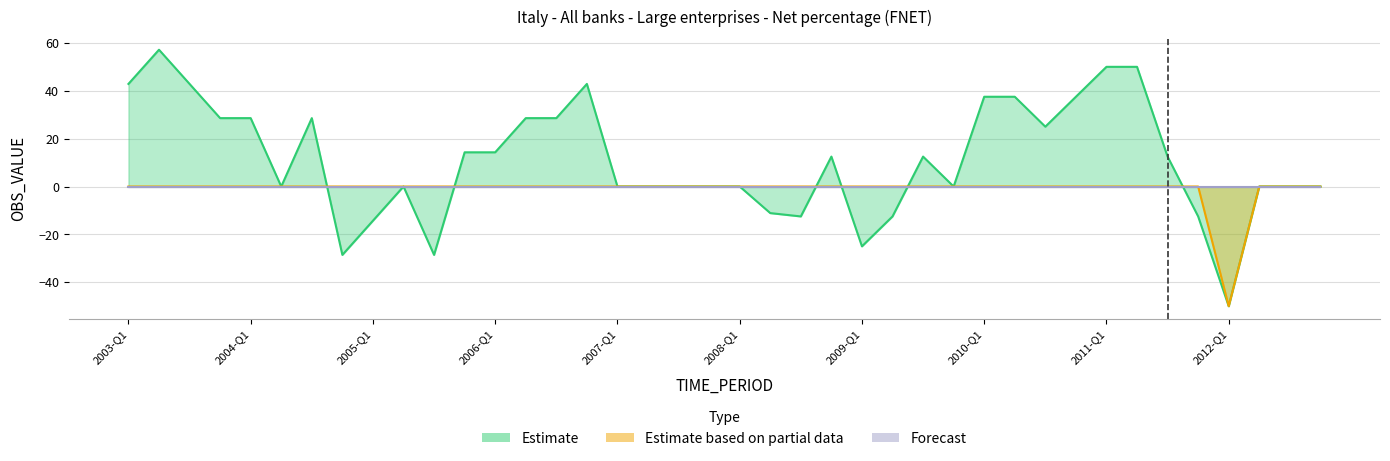

Which series has the widest spread of values?

Estimate